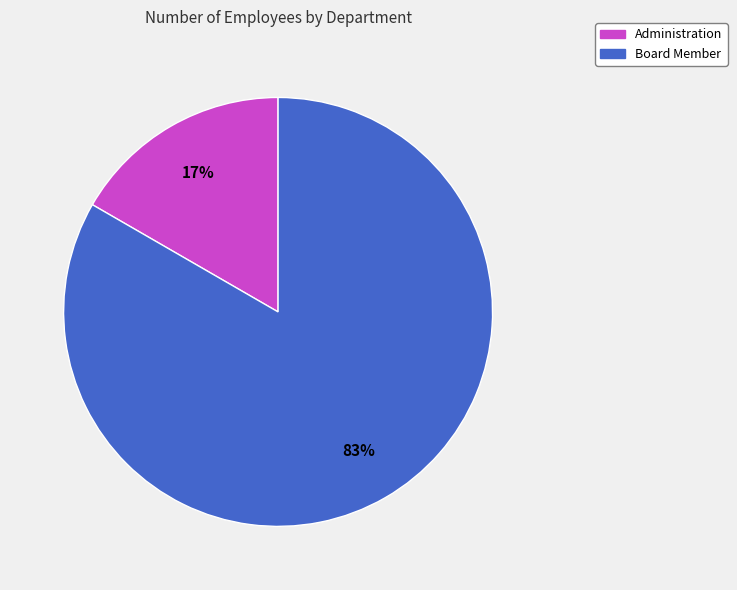

To the nearest percent, what percentage of the pie is Board Member?

83%